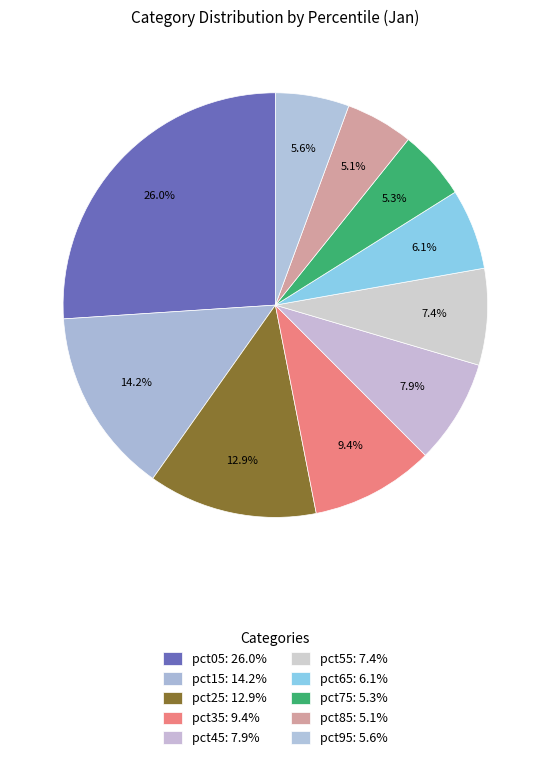

How many slices are in this pie chart?

10